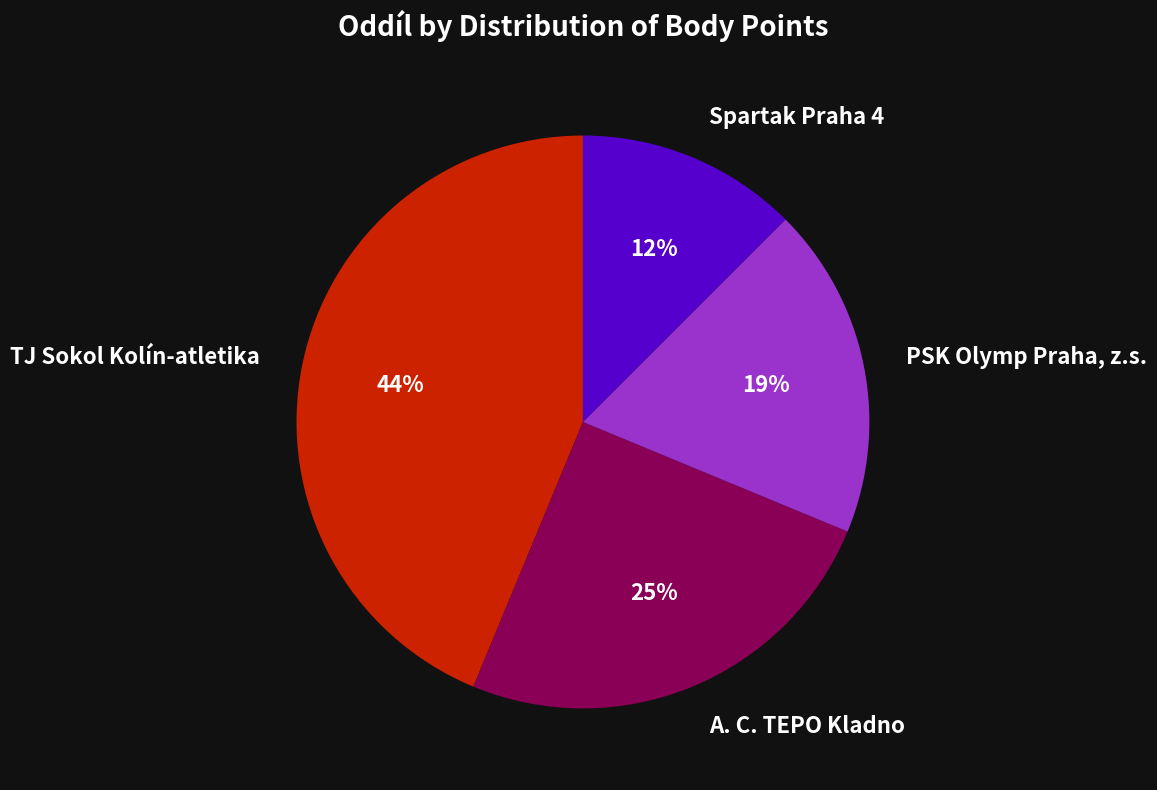

To the nearest percent, what is the average slice percentage?

25%